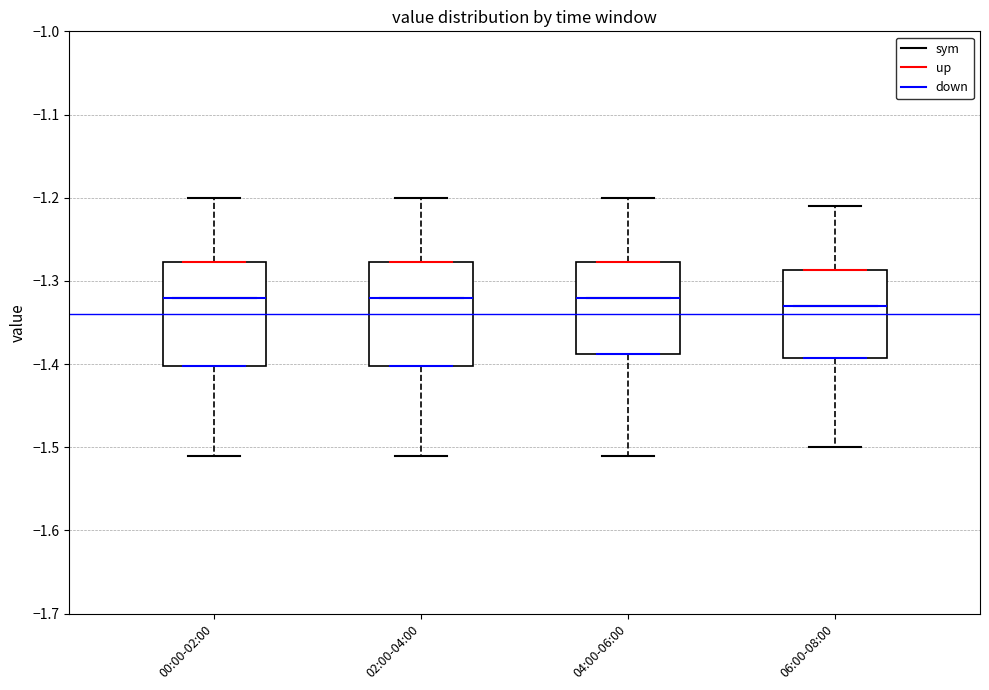

Reading left to right, transcribe this box plot: for each box, give where its median line is, the range the box spans, and where its two whiskers end, as read against the y-axis. The values are not printed on the chart, so give them approximately, as read against the axis.

00:00-02:00: median -1.32, box -1.40 to -1.28, whiskers -1.51 to -1.20
02:00-04:00: median -1.32, box -1.40 to -1.28, whiskers -1.51 to -1.20
04:00-06:00: median -1.32, box -1.39 to -1.28, whiskers -1.51 to -1.20
06:00-08:00: median -1.33, box -1.39 to -1.29, whiskers -1.50 to -1.21